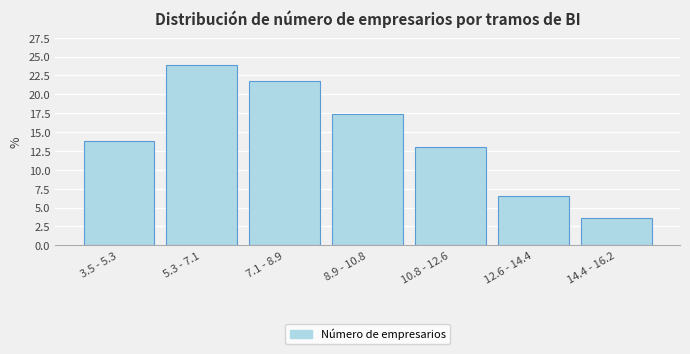

Reading left to right, what are all the values shown in this chart?

13.8	23.9	21.7	17.4	13.0	6.5	3.6